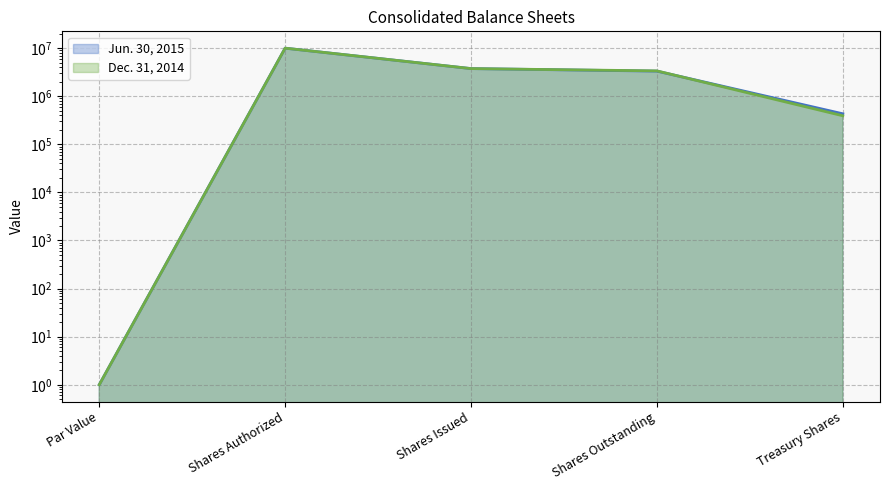

What is the sum of the Dec. 31, 2014 values at Shares Authorized and Par Value?

10000001